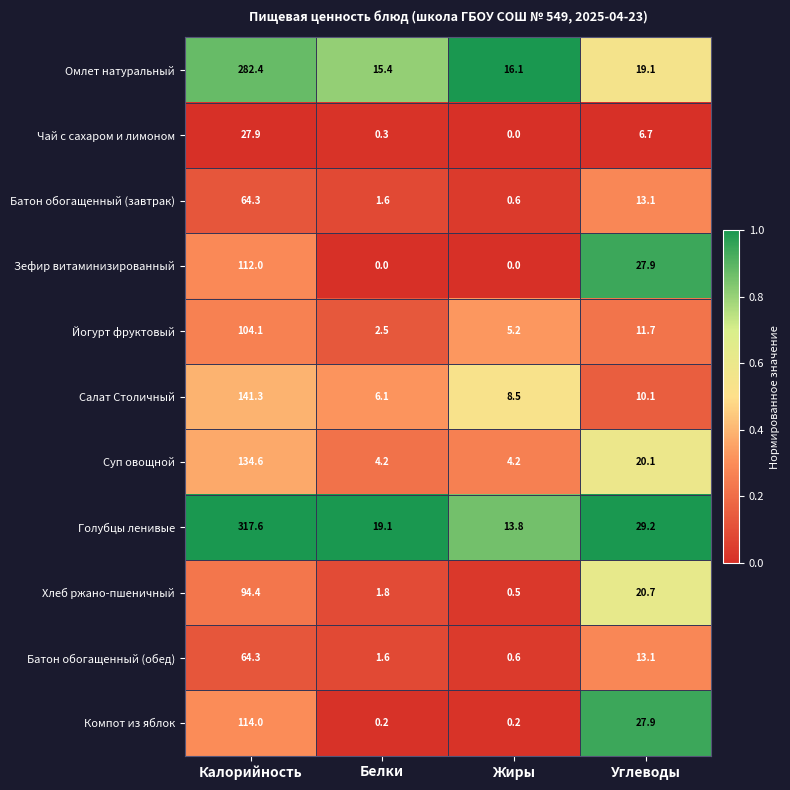

Is it true that Батон обогащенный (завтрак) equals 13.8 at Калорийность?

False